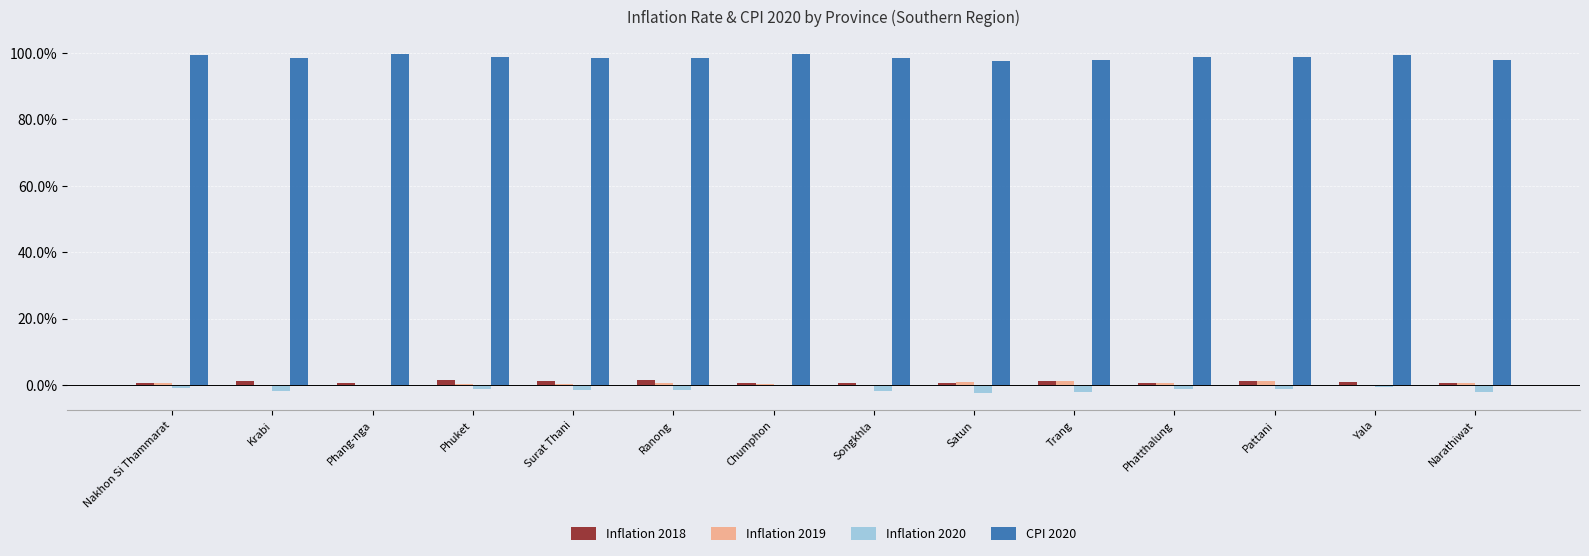

What is the sum of all Inflation 2019 values?

6.0